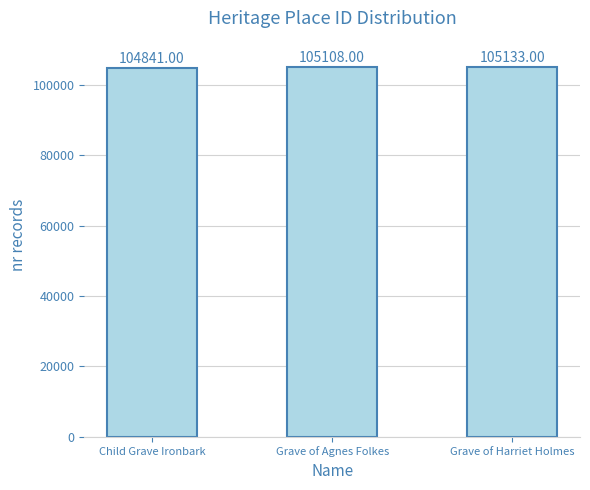

What is the change in value from Child Grave Ironbark to Grave of Harriet Holmes?

+292